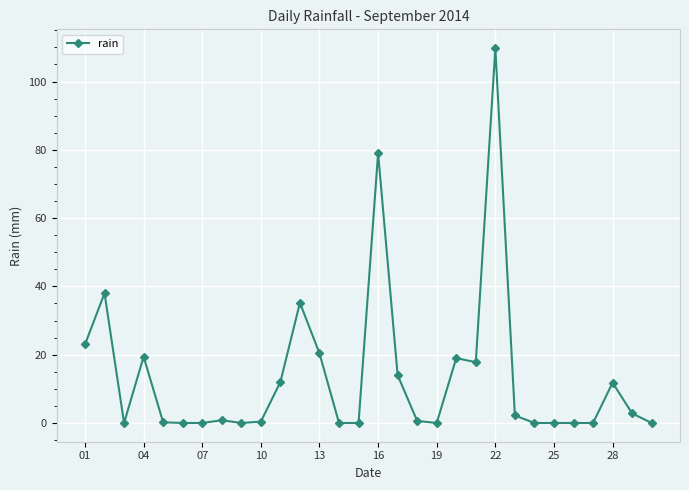

What is the difference between the maximum and second lowest values?

109.8